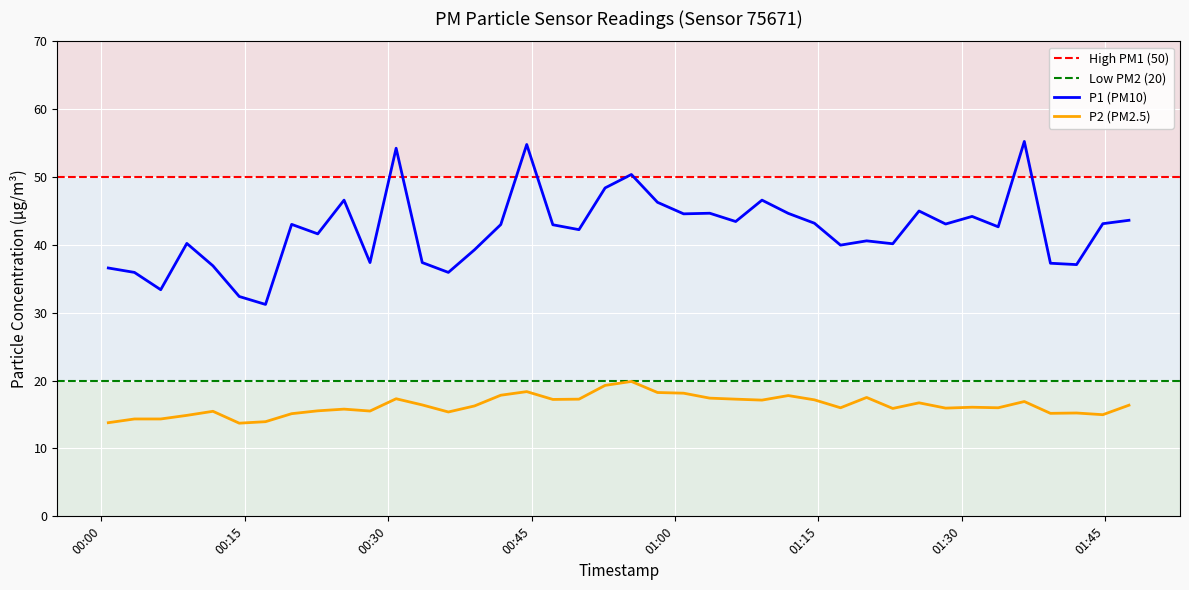

What is the sum of the P2 values at 2024-03-17T01:22:48 and 2024-03-17T00:11:40?

31.4